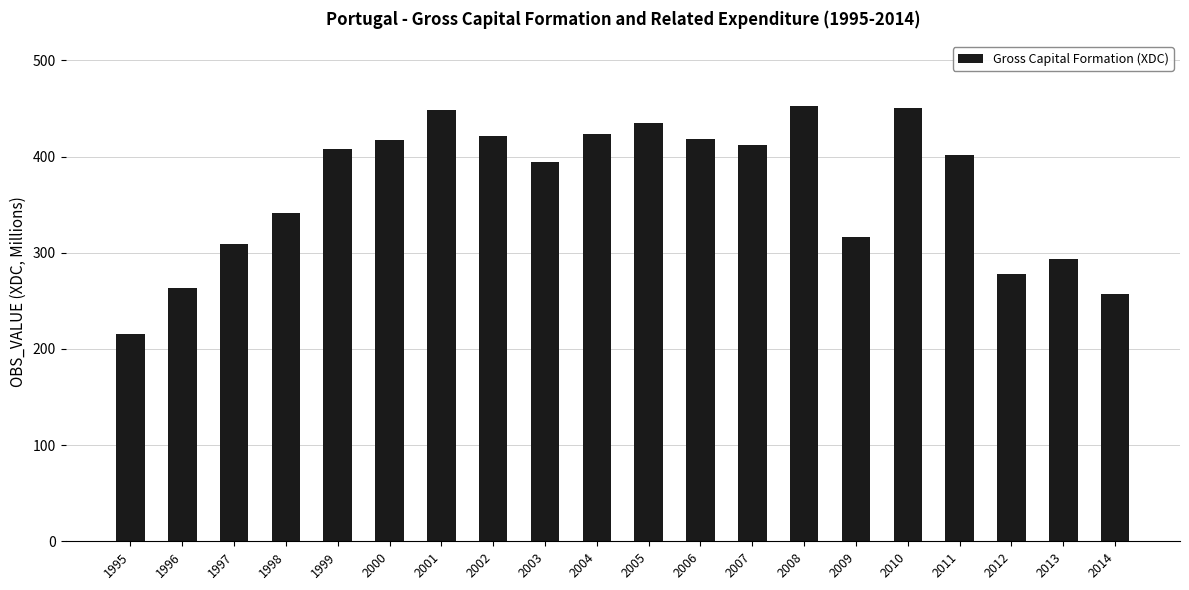

What is the smallest value displayed?

215.9